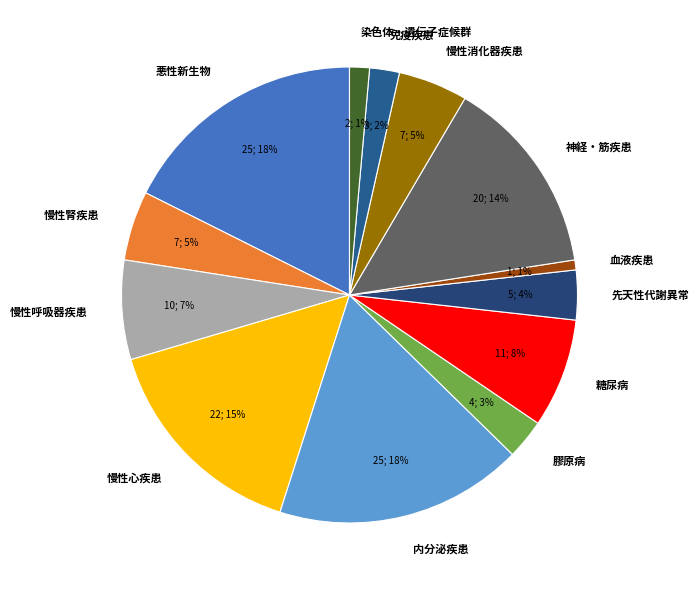

The 慢性心疾患 slice represents 30% of the pie. True or false?

False